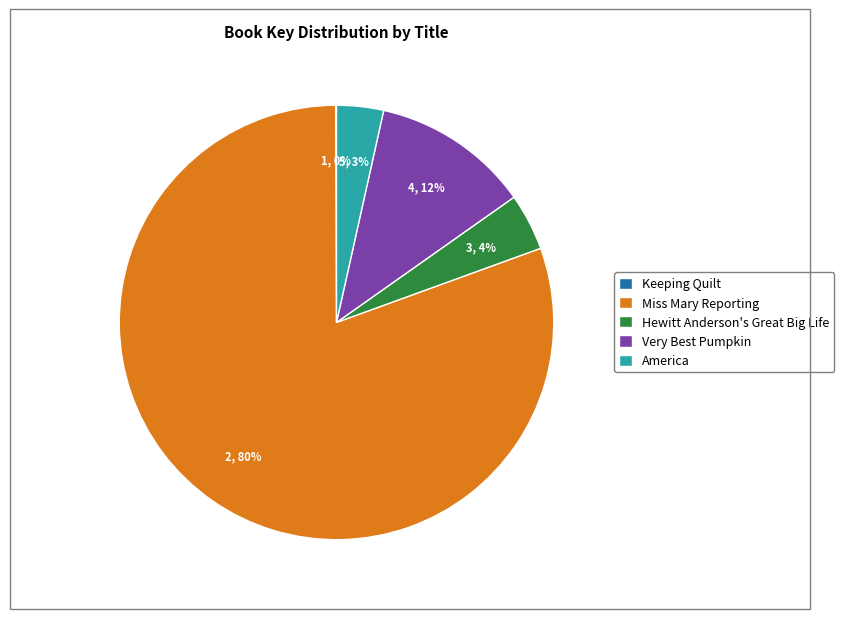

To the nearest percent, what portion does Hewitt Anderson's Great Big Life represent?

4%